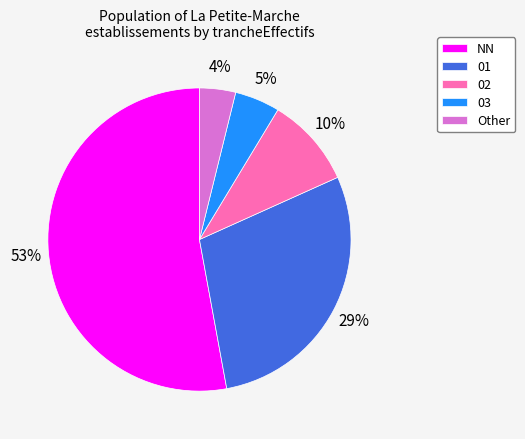

To the nearest percent, what percentage of the pie is Other?

4%